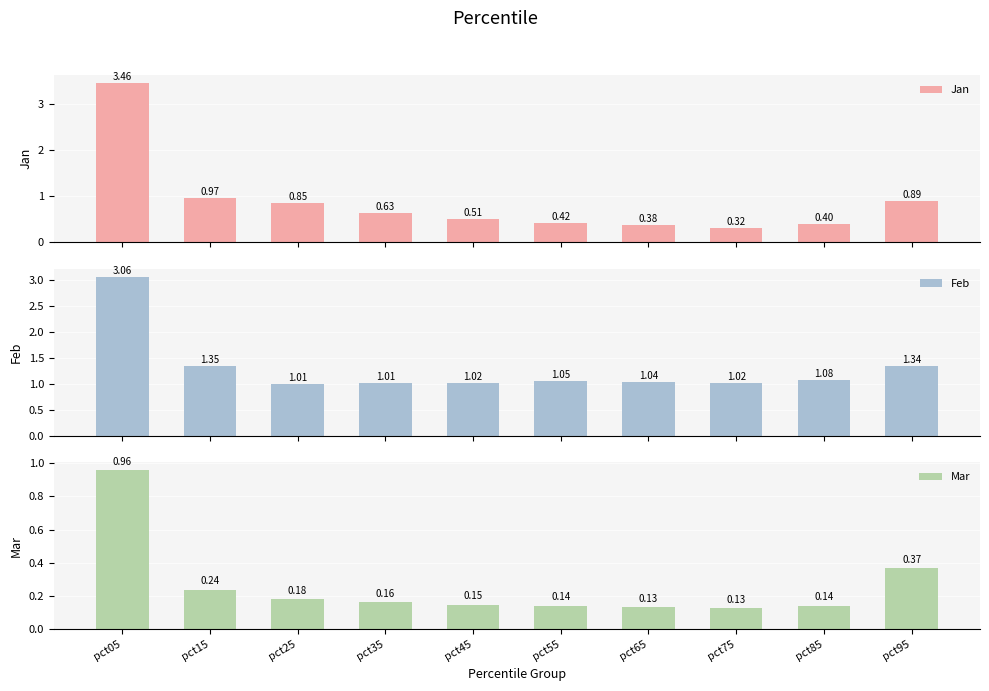

List the series in order of their peak value, lowest first.

Mar, Feb, Jan